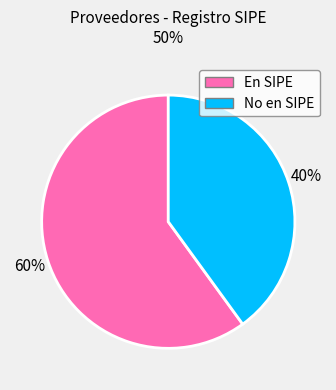

Is there a majority slice in this chart?

Yes